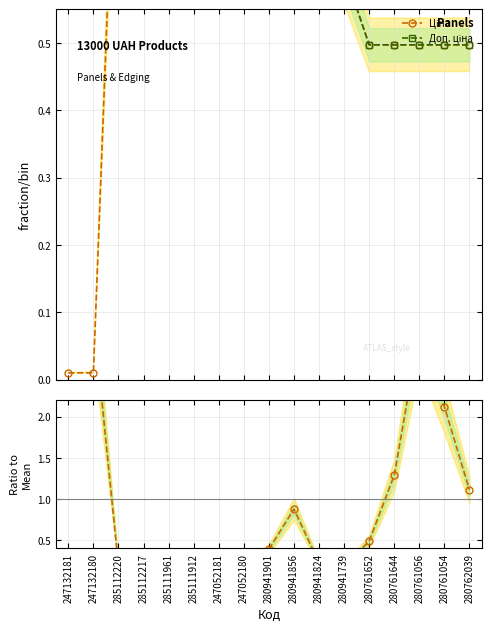

What value does the Ціна series have at 280761056?

0.5